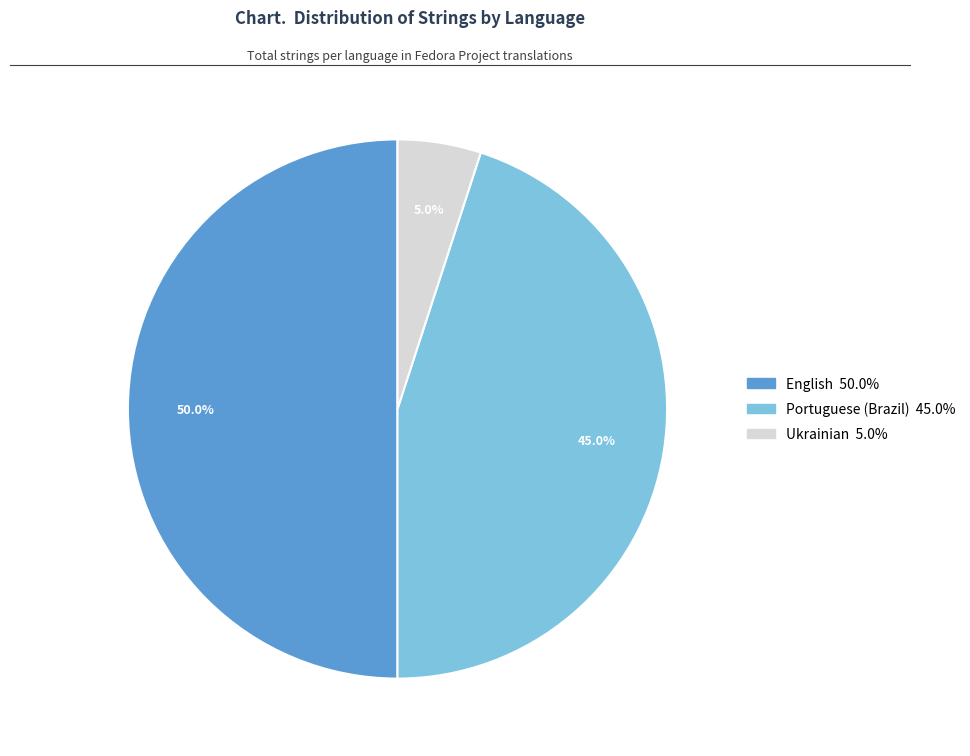

How many segments does this pie chart have?

3